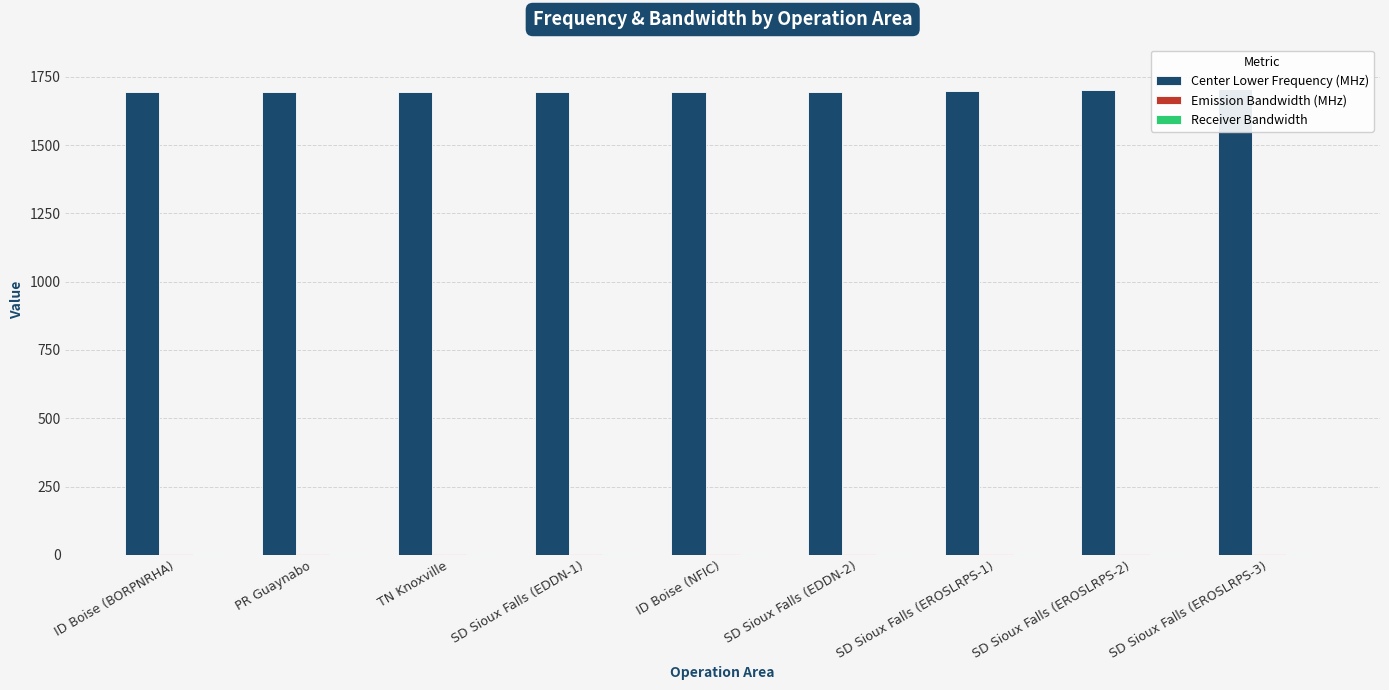

Between ID Boise (BORPNRHA) and SD Sioux Falls (EDDN-1), which series saw the biggest shift?

Center Lower Frequency (MHz)